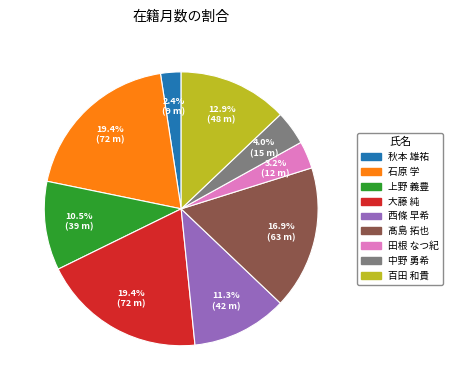

To the nearest percent, what is the difference between the 田根 なつ紀 and 髙島 拓也 slice percentages?

14%